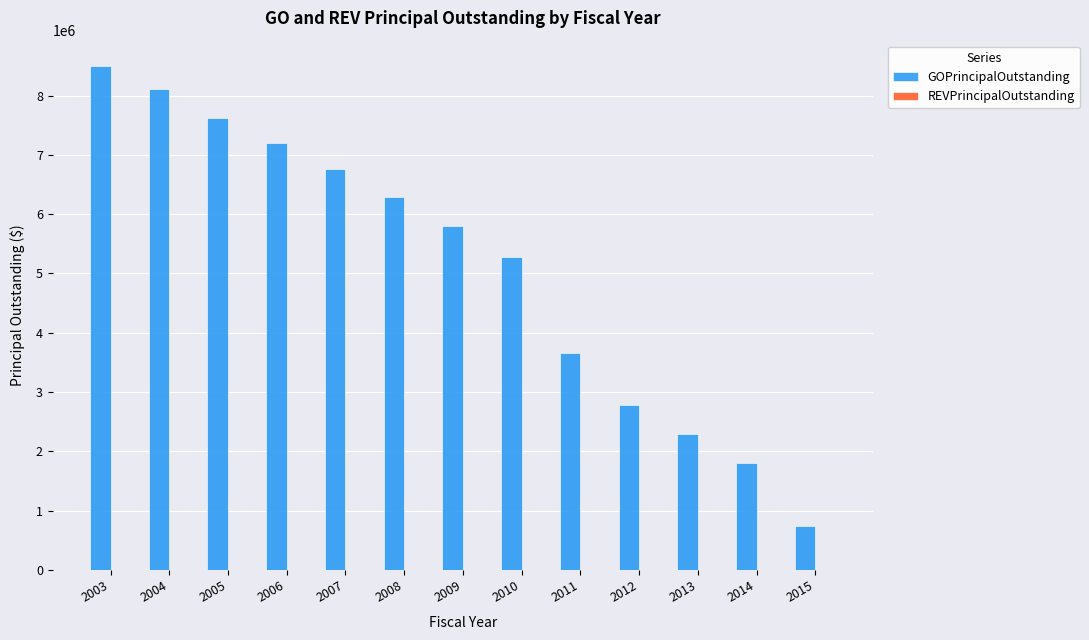

What is the value of the 13th bar from the left?

735000